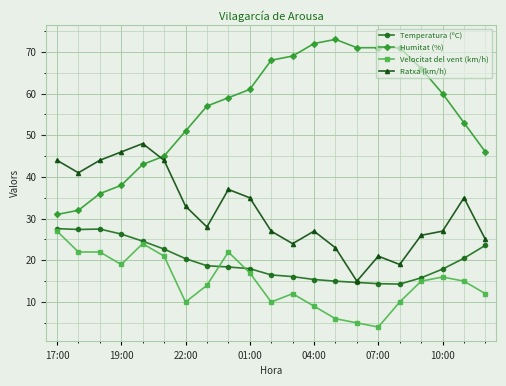

What is the value of the Velocitat del vent (km/h) point at the 20th from the left?

15.0